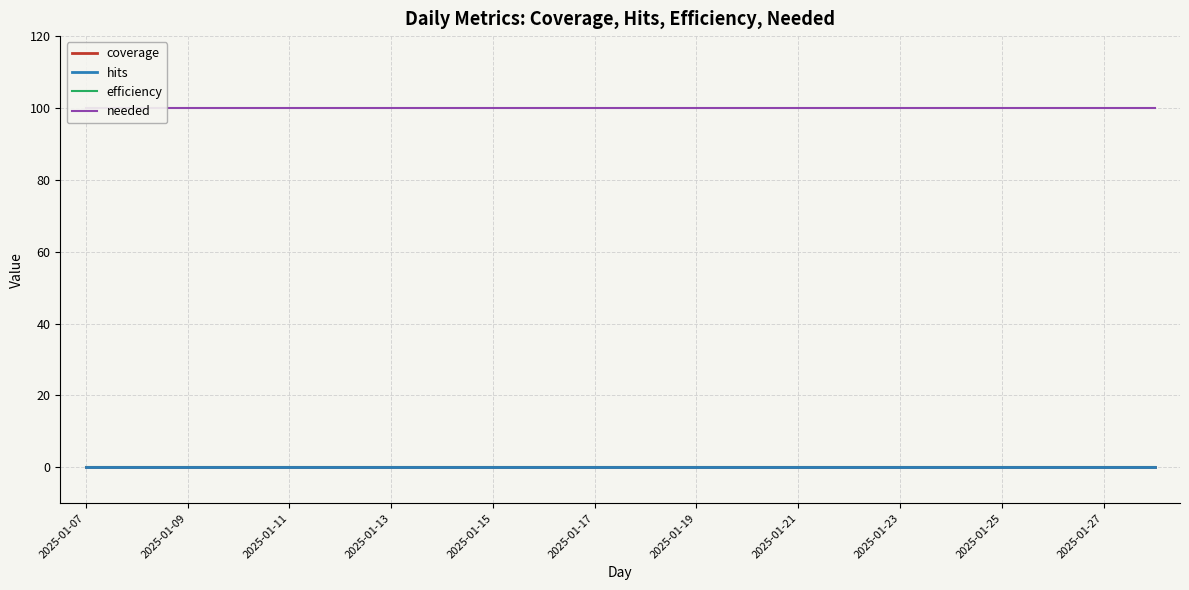

How many lines are shown in the chart?

4